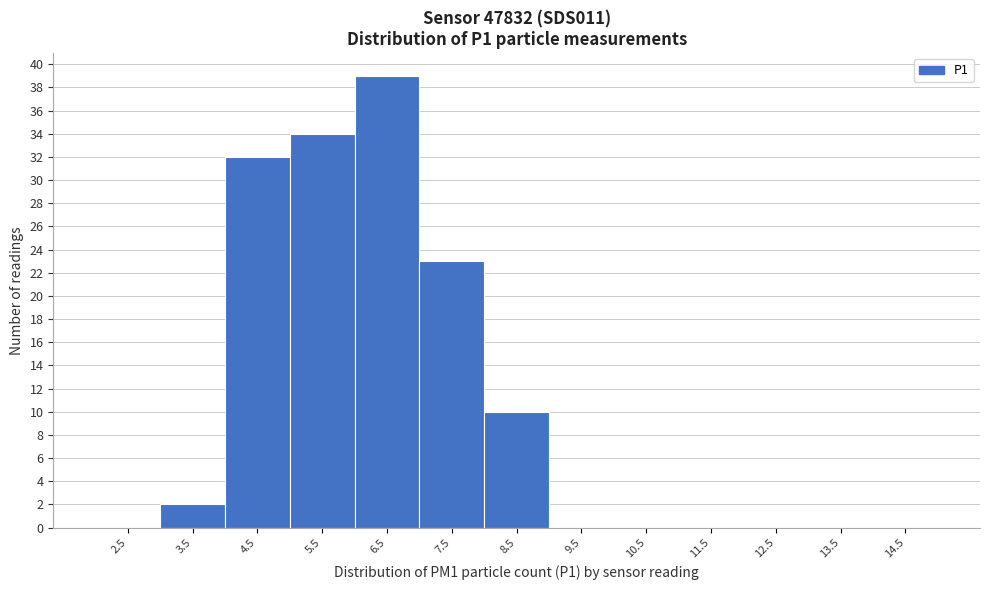

Reading left to right, transcribe all the data shown in this chart.

2.5=0	3.5=2	4.5=32	5.5=34	6.5=39	7.5=23	8.5=10	9.5=0	10.5=0	11.5=0	12.5=0	13.5=0	14.5=0